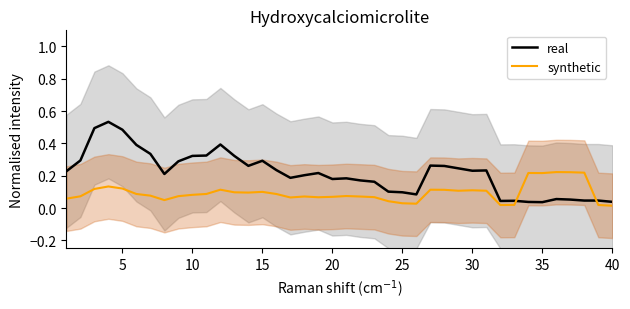

Reading left to right, list all the values displayed in this chart.

real: 0.2	0.3	0.5	0.5	0.5	0.4	0.3	0.2	0.3	0.3	0.3	0.4	0.3	0.3	0.3	0.2	0.2	0.2	0.2	0.2	0.2	0.2	0.2	0.1	0.1	0.1	0.3	0.3	0.2	0.2	0.2	0.0	0.0	0.0	0.0	0.1	0.1	0.0	0.0	0.0
synthetic: 0.1	0.1	0.1	0.1	0.1	0.1	0.1	0.0	0.1	0.1	0.1	0.1	0.1	0.1	0.1	0.1	0.1	0.1	0.1	0.1	0.1	0.1	0.1	0.0	0.0	0.0	0.1	0.1	0.1	0.1	0.1	0.0	0.0	0.2	0.2	0.2	0.2	0.2	0.0	0.0